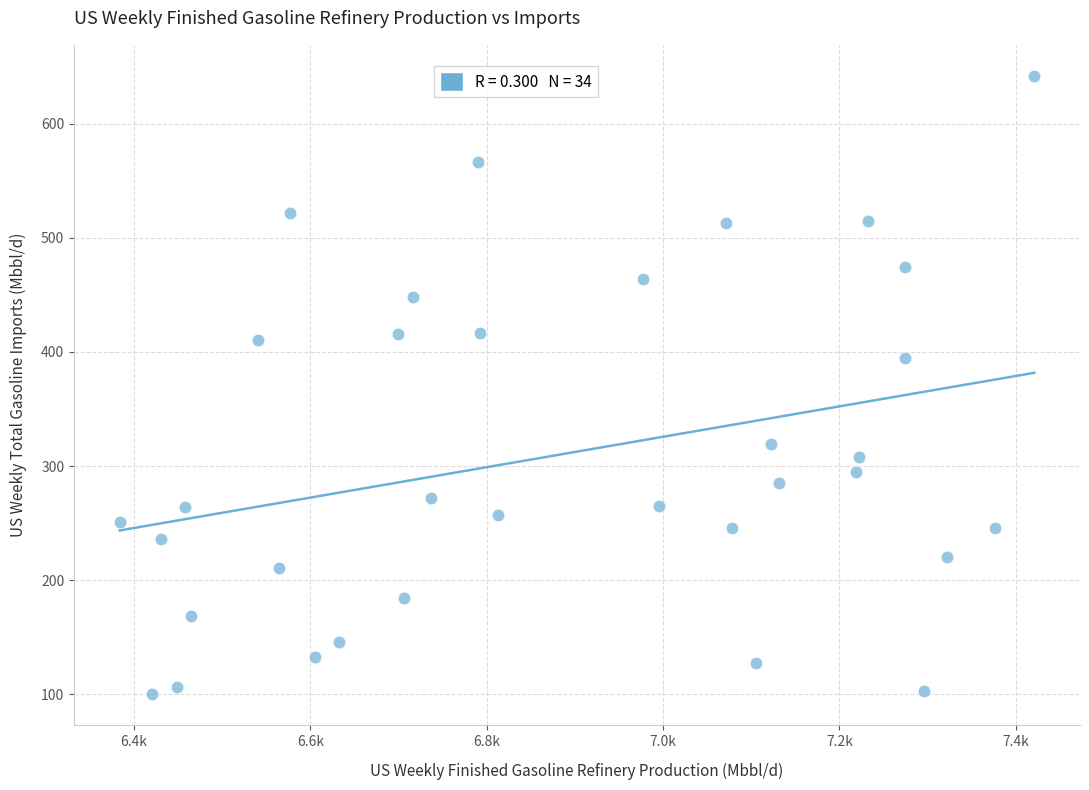

What is the range of X values (max minus min)?

1037